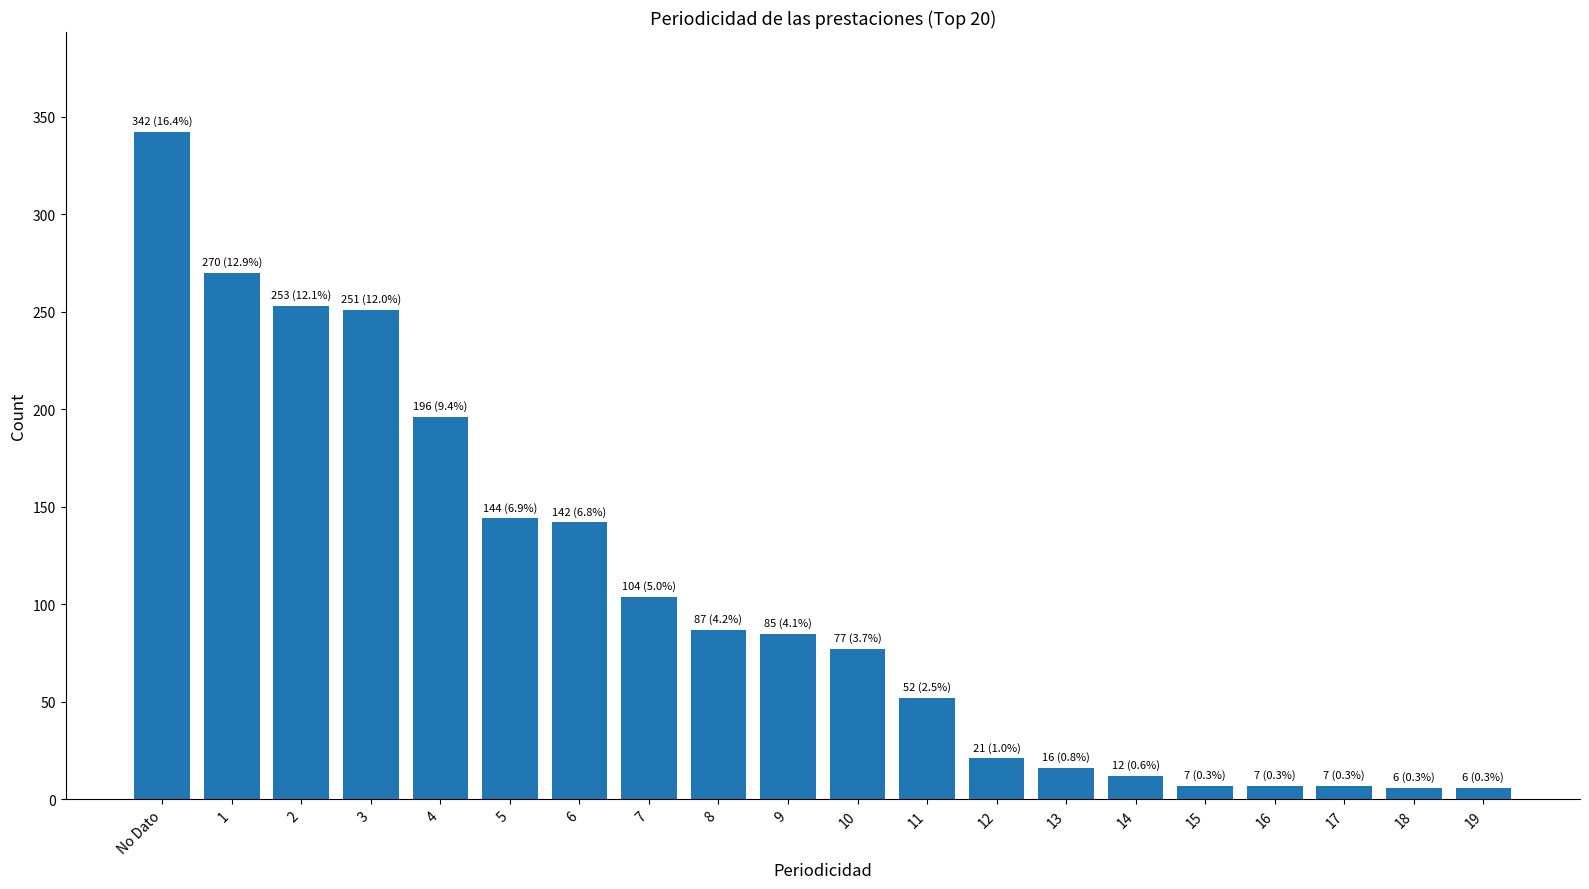

Is it true that the value at 12 is 37?

False